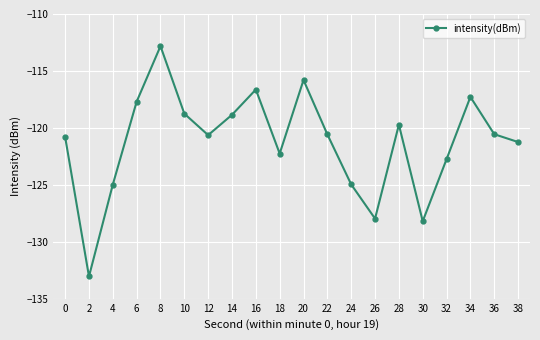

How many categories are shown in the chart?

20